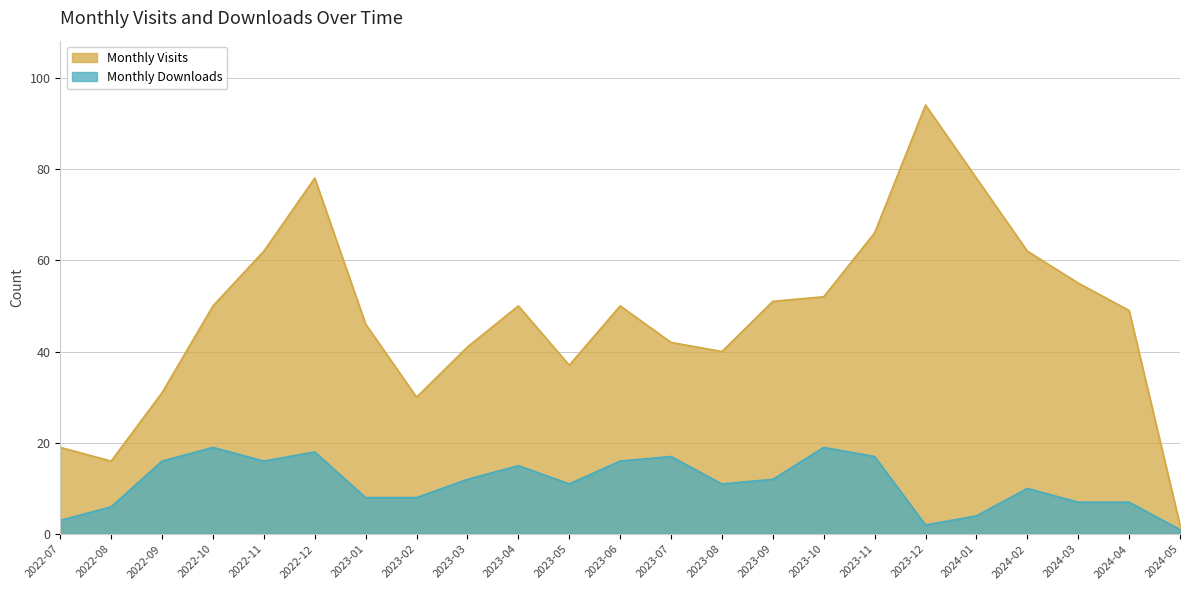

What is the lowest value of the Monthly Visits series?

2